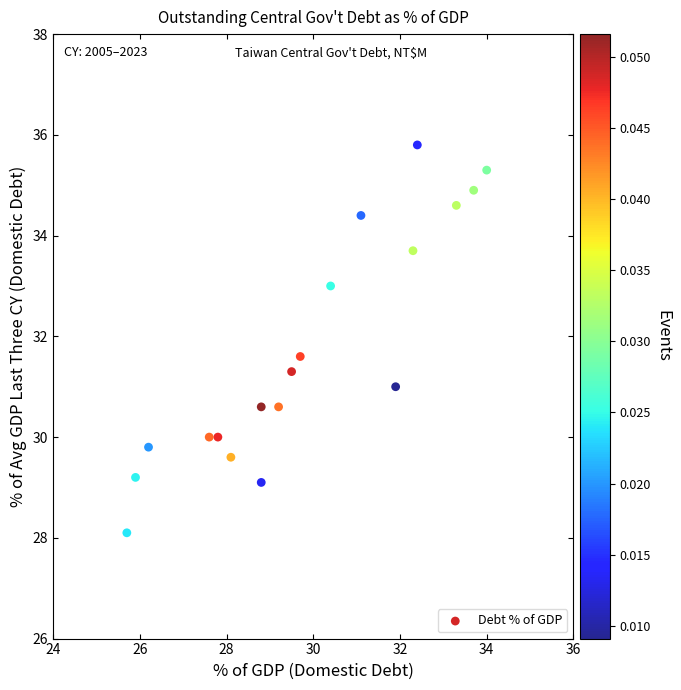

What is the range of X values (max minus min)?

8.3